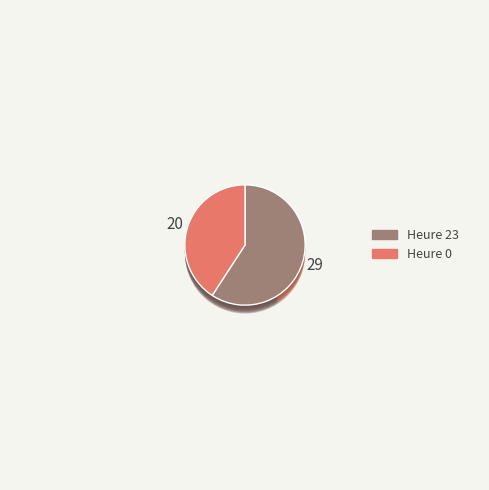

What is the change in value from Hour 23 to Hour 0?

-9